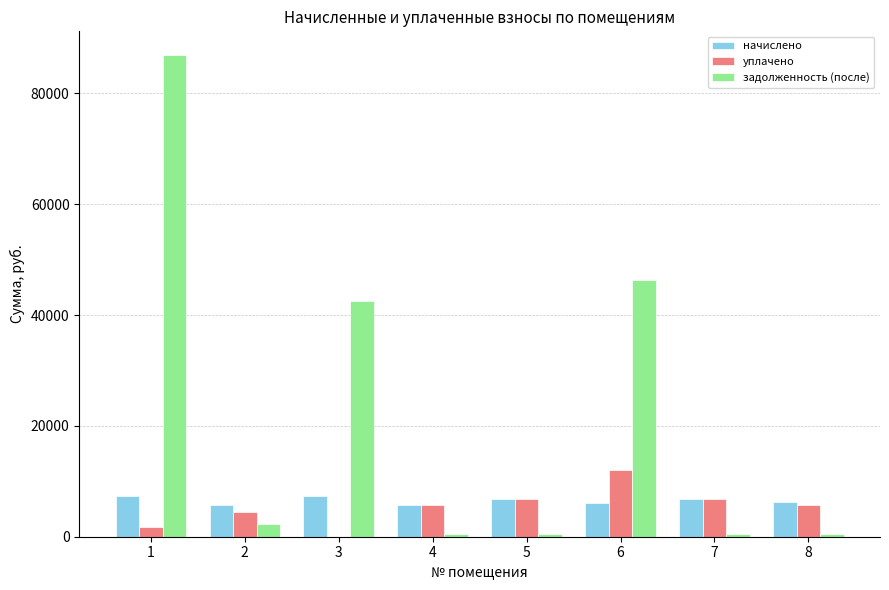

Does the chart contain stacked bars?

No